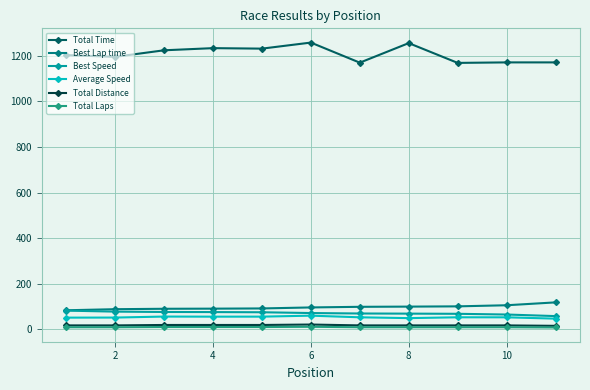

True or false: Best Speed and Total Time intersect in this chart.

False